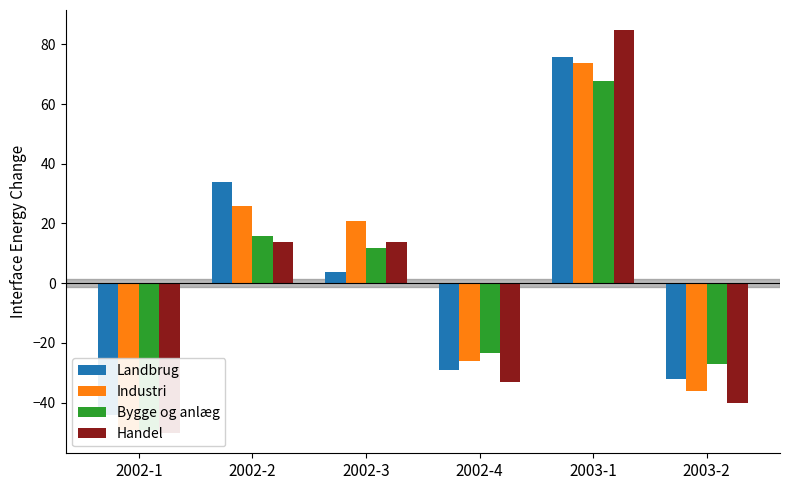

Reading left to right, list all the values displayed in this chart.

Landbrug: -44.2	33.8	3.8	-29.2	75.8	-32.2
Industri: -49.2	25.8	20.8	-26.2	73.8	-36.2
Bygge og anlæg: -49.2	15.8	11.8	-23.2	67.8	-27.2
Handel: -50.2	13.8	13.8	-33.2	84.8	-40.2